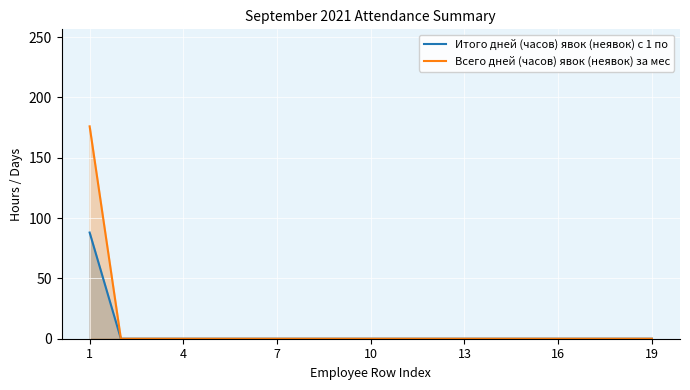

Which series has the largest range (max minus min)?

Всего дней (часов) явок (неявок) за мес